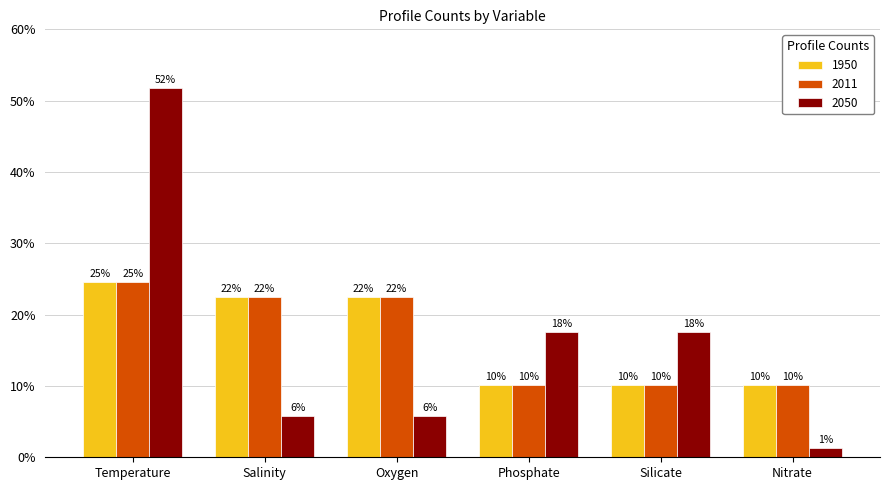

At which category is the sum across all series the highest?

Temperature